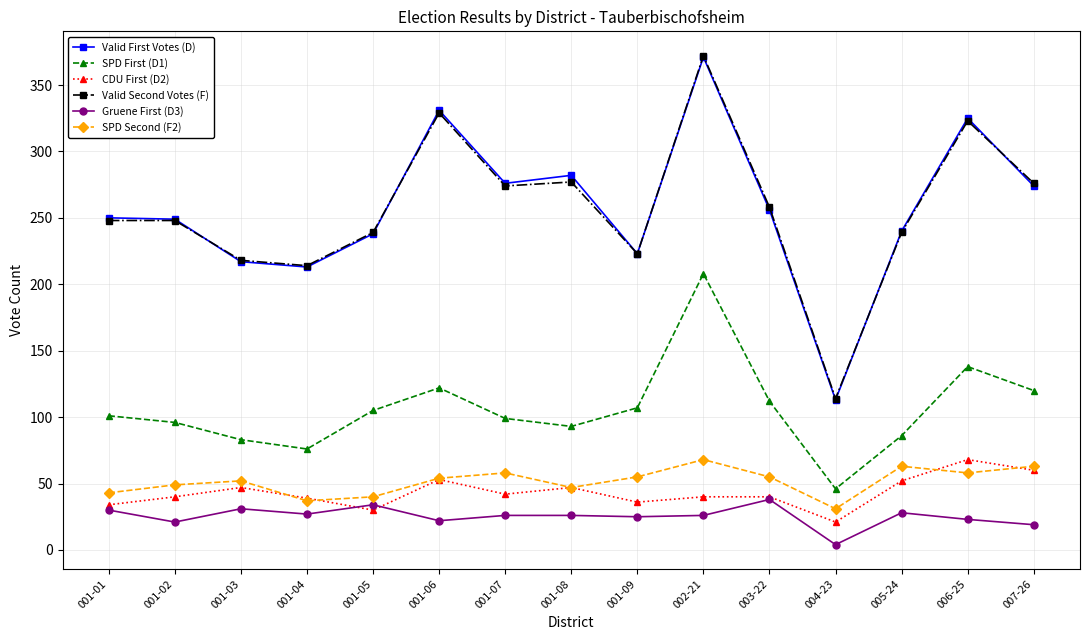

What is the label of the 2nd point from the right?

006-25